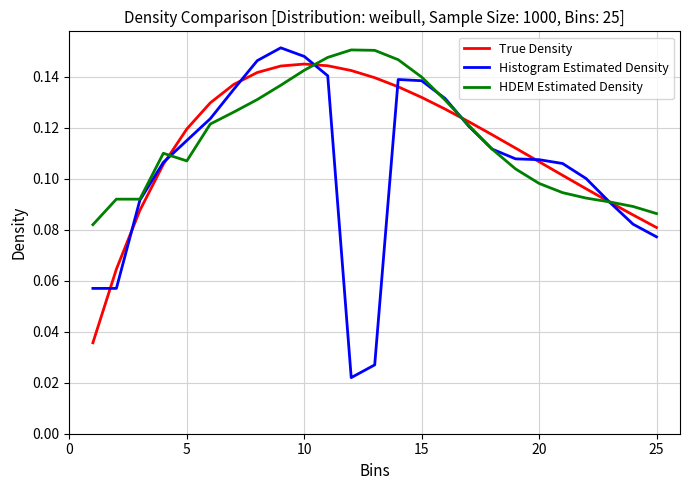

How many lines are shown in the chart?

3